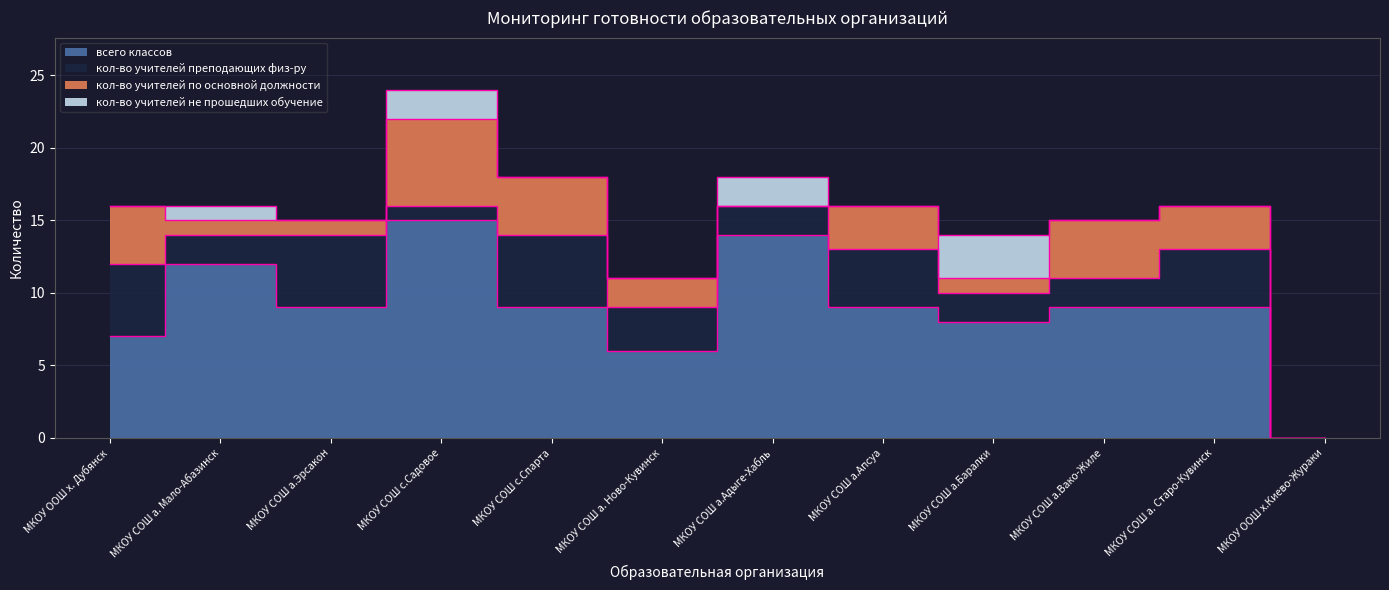

What is the difference between the highest and lowest values at МКОУ СОШ а. Мало-Абазинск?

11